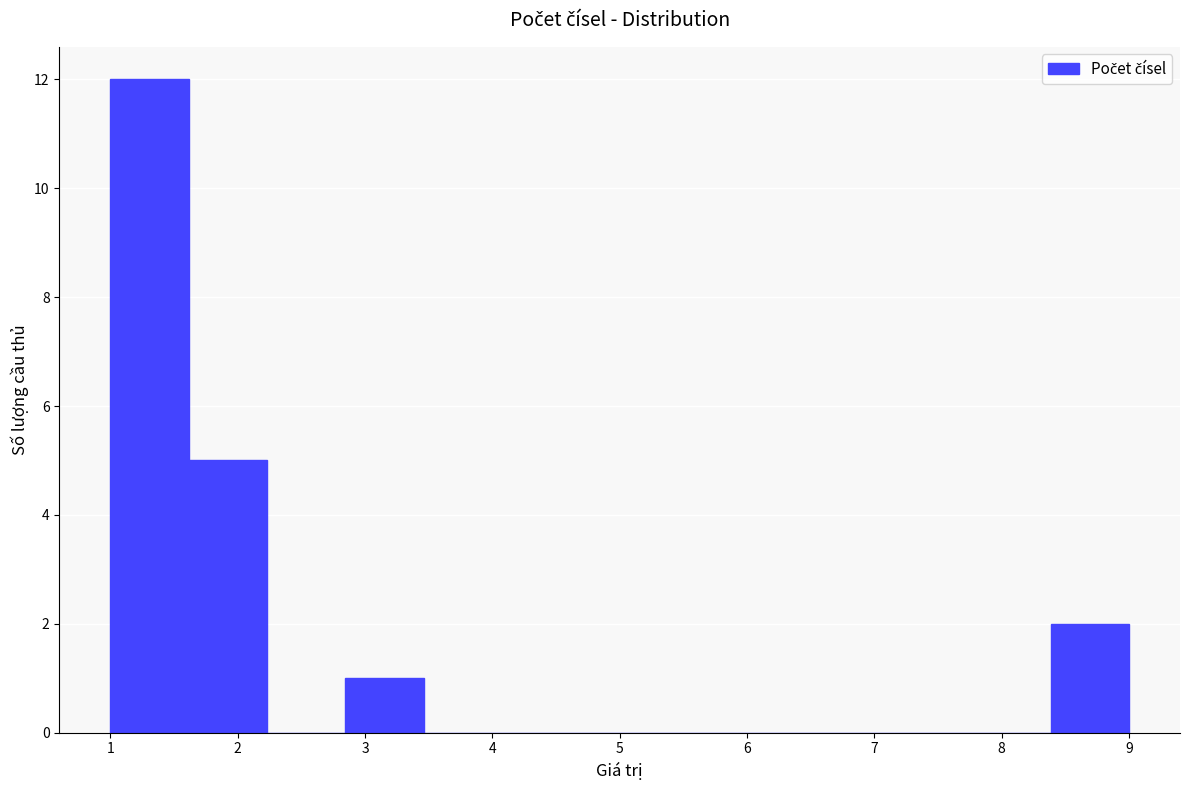

What is the height of the bar covering 2.8 to 3.5 on the x-axis? Neither the bar edges nor the heights are printed on the chart, so give them approximately, as read against the axes.

1